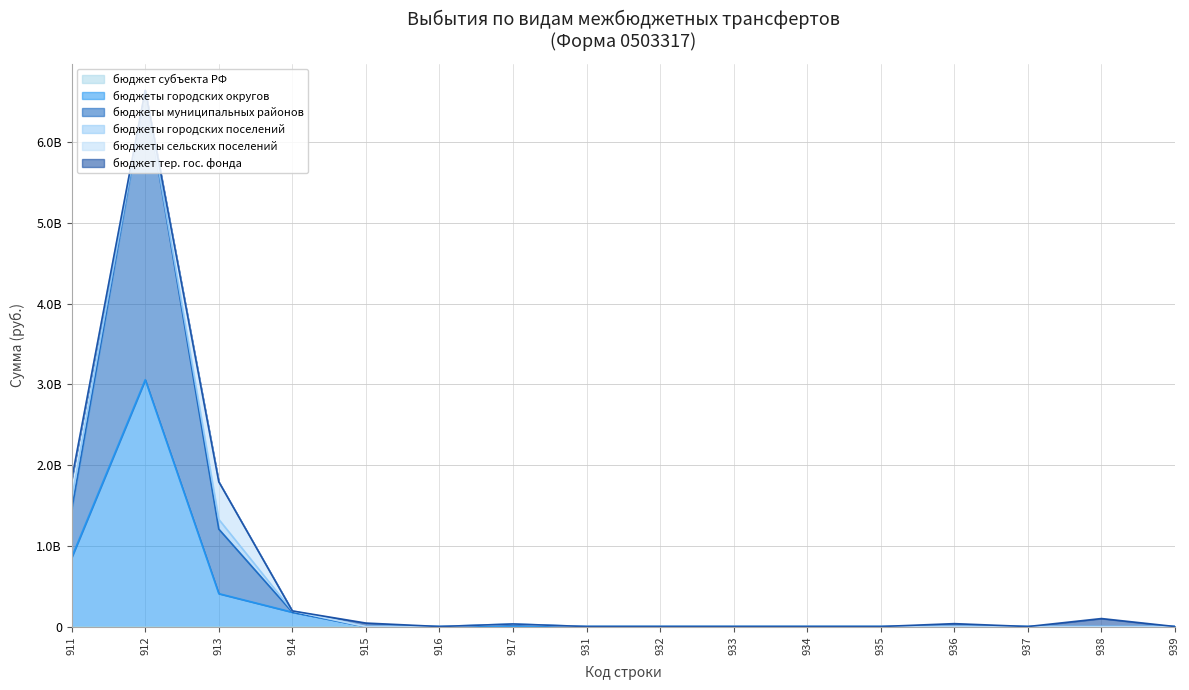

Rank the series at 914 from highest to lowest value.

бюджеты городских округов, бюджеты городских поселений, бюджет субъекта РФ, бюджеты муниципальных районов, бюджеты сельских поселений, бюджет тер. гос. фонда